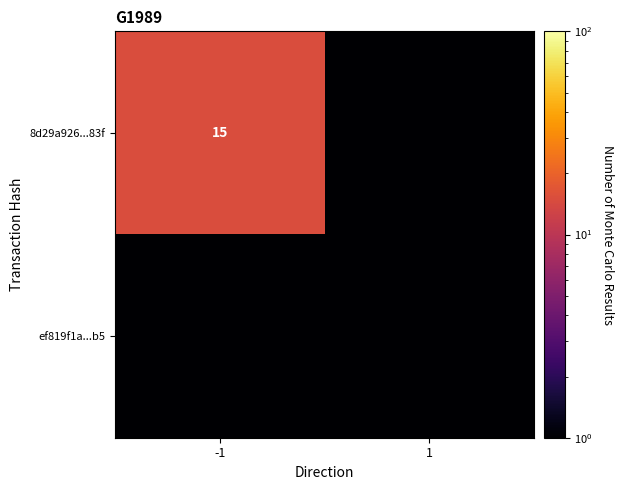

The value of 8d29a926...83f at -1 is 8.1. True or false?

False